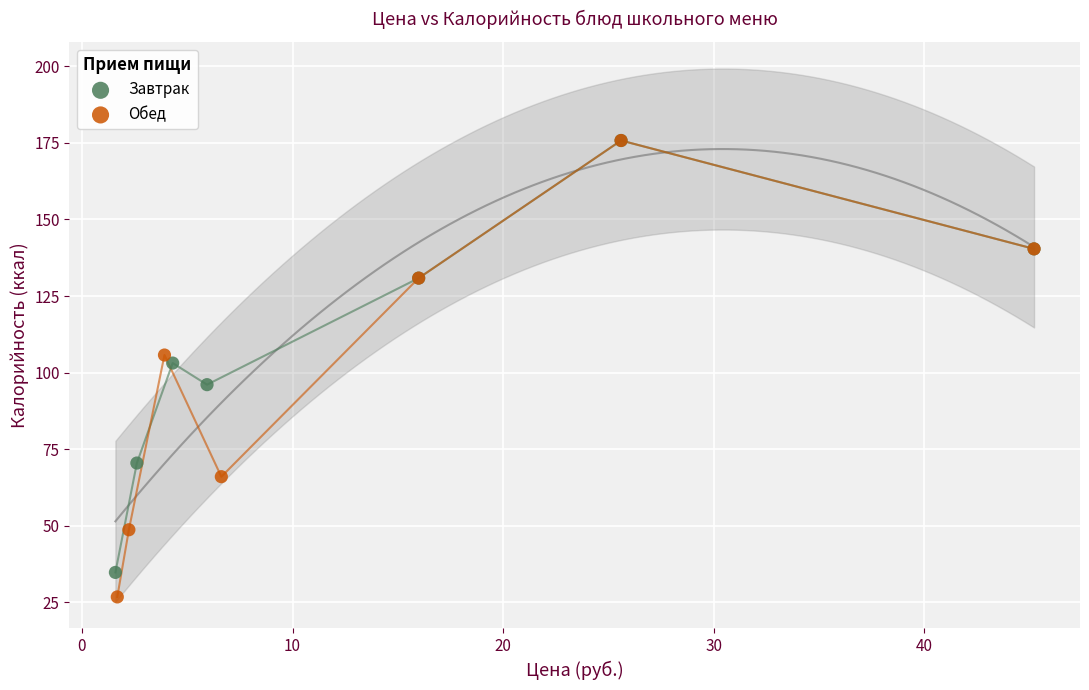

Which series contains the lowest Y value?

Обед